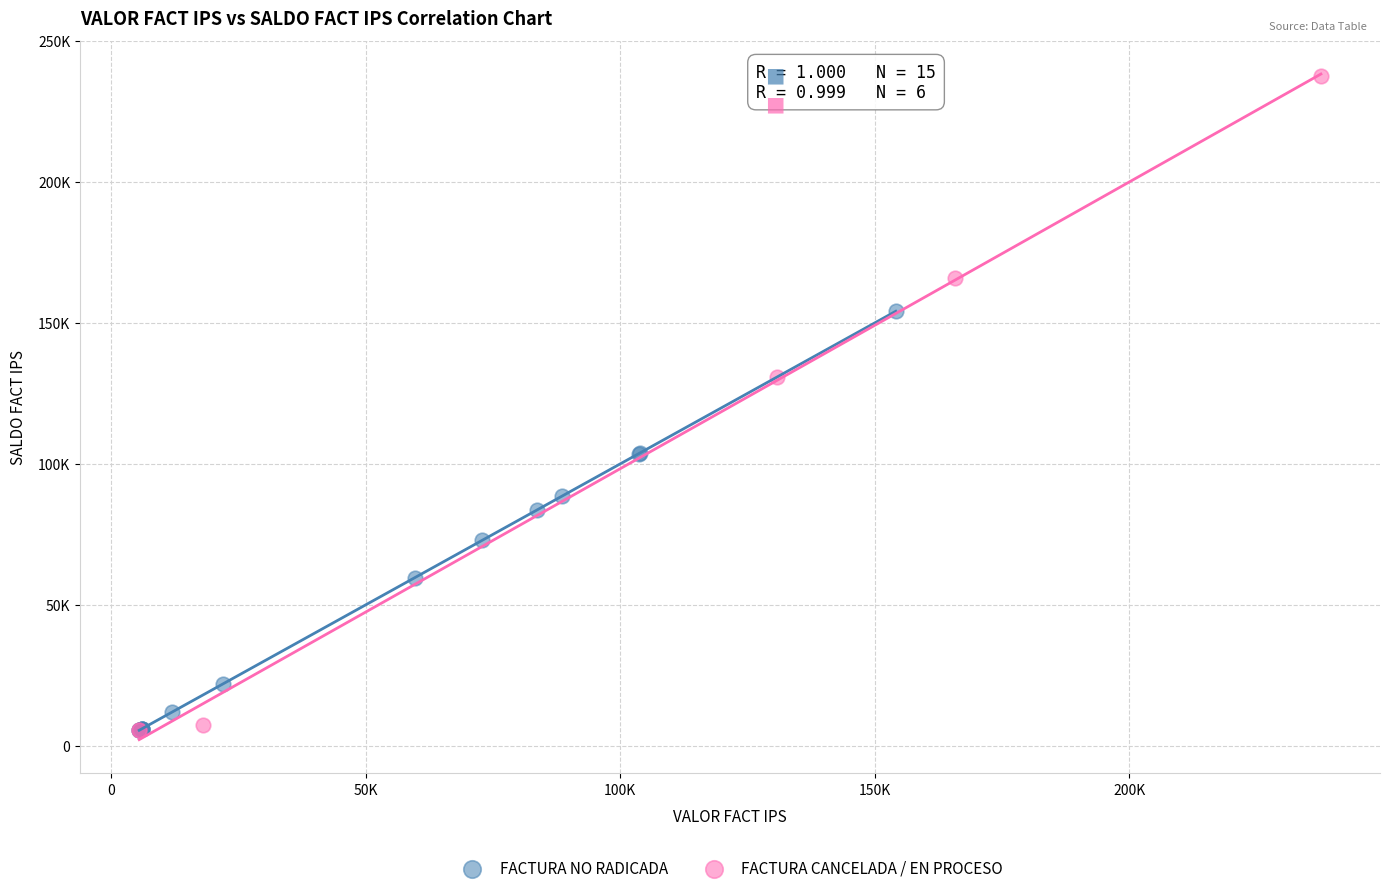

Which series contains the highest Y value?

FACTURA CANCELADA / EN PROCESO